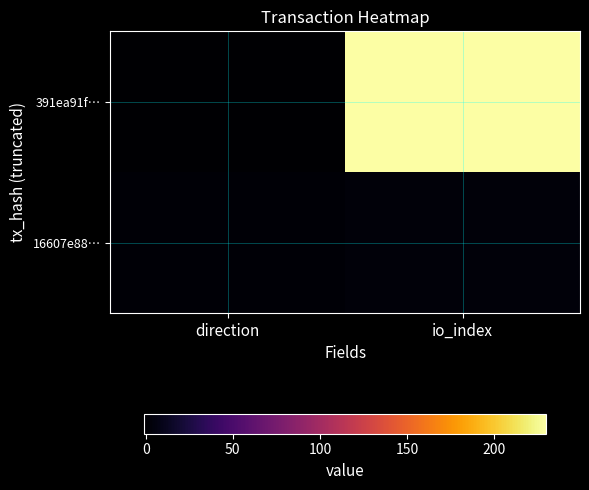

Which category has the lowest value across all series?

direction